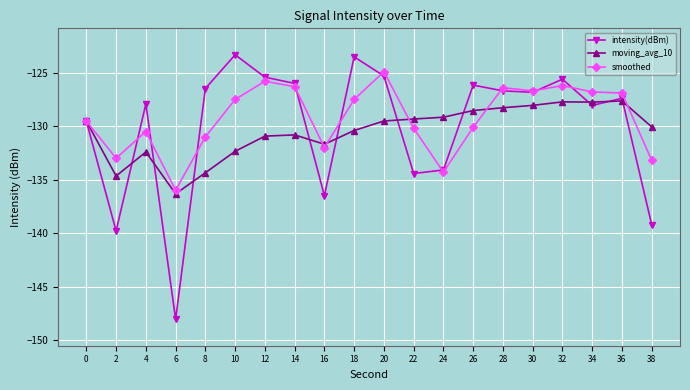

What is the total value across all series at 4?

-390.8